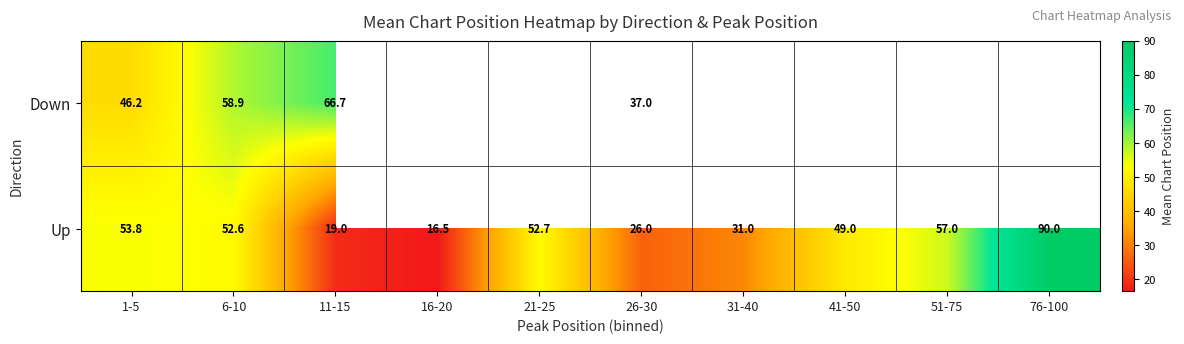

What is the difference between the maximum and minimum values in the Down series?

29.7